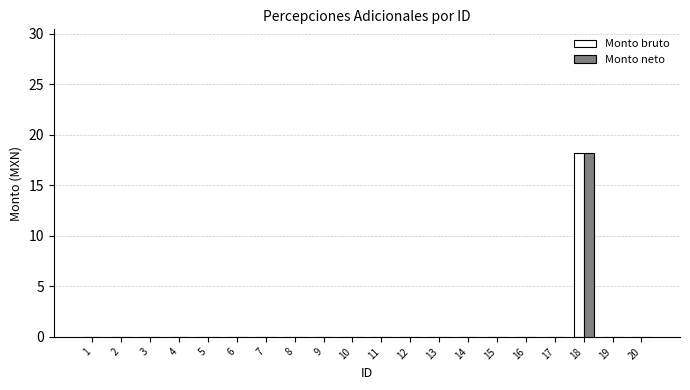

Are the bars grouped side by side (vs. stacked)?

Yes